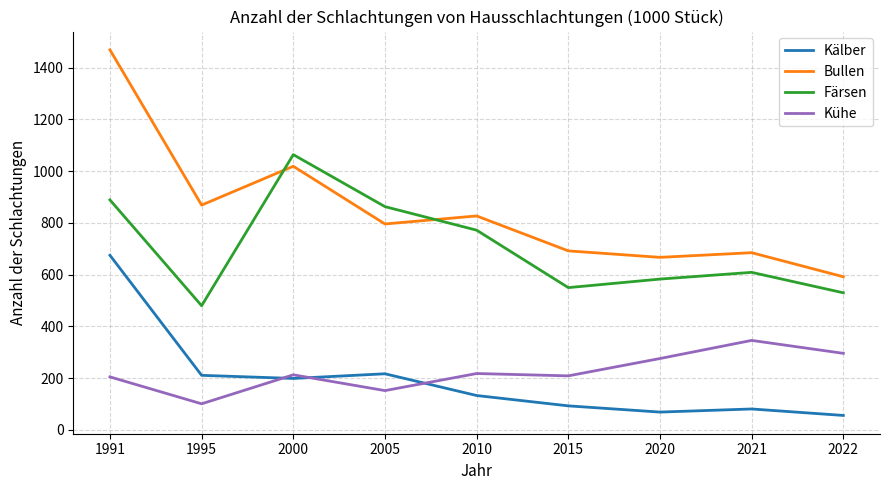

True or false: Bullen and Kälber cross at least once.

False